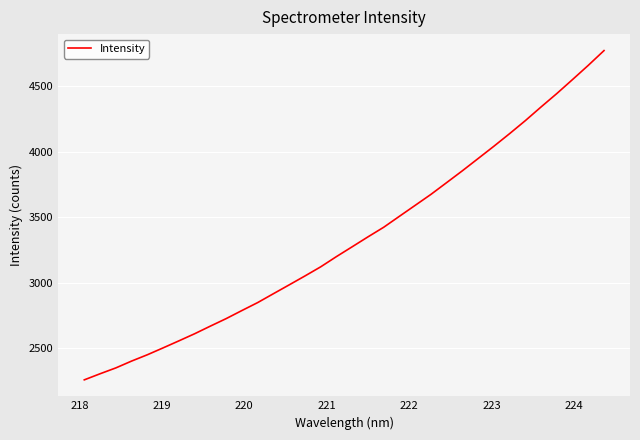

What is the greatest value displayed?

4771.5